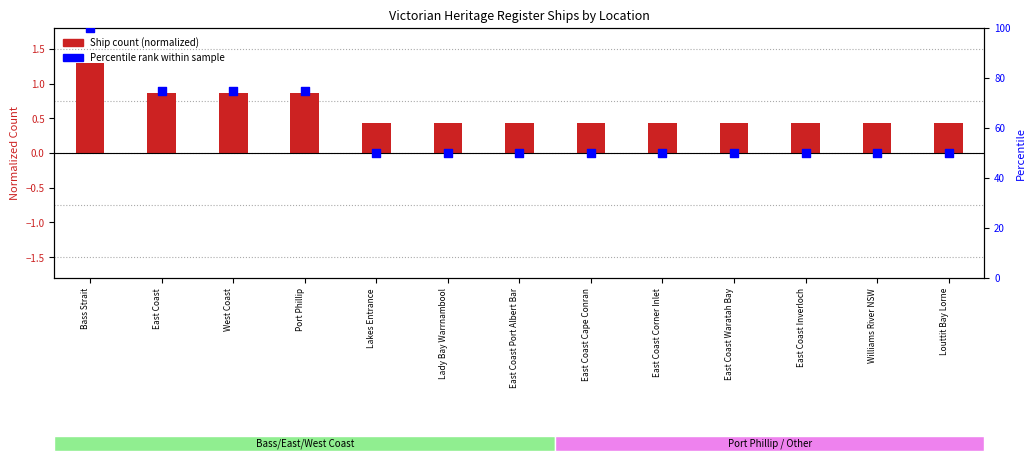

What is the total value across all series at Lady Bay Warrnambool?

50.4